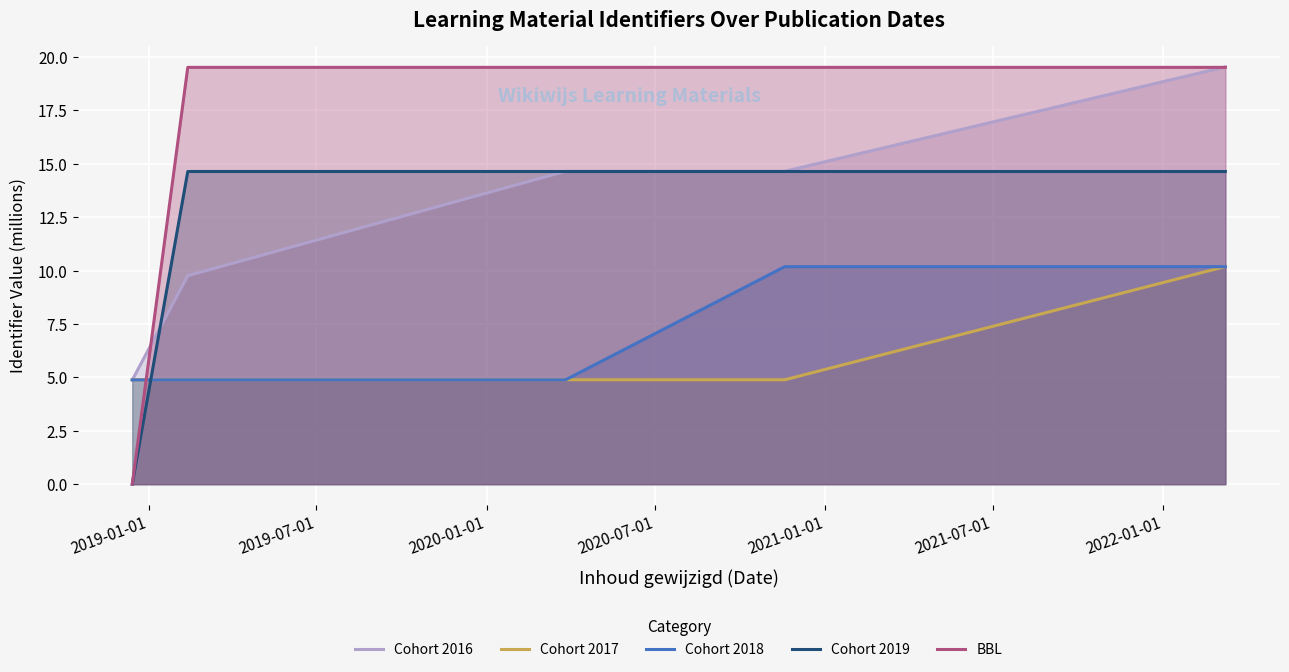

Which series has the widest spread of values?

BBL